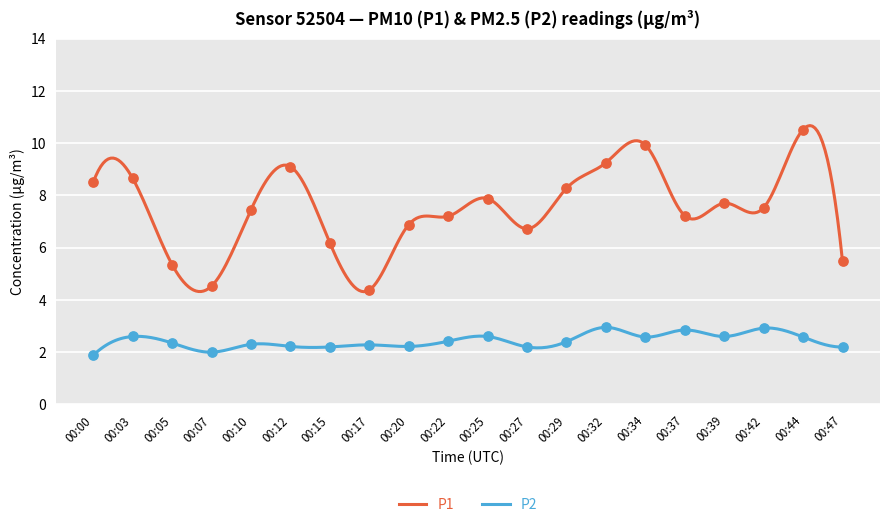

Which series contains the lowest Y value?

P2